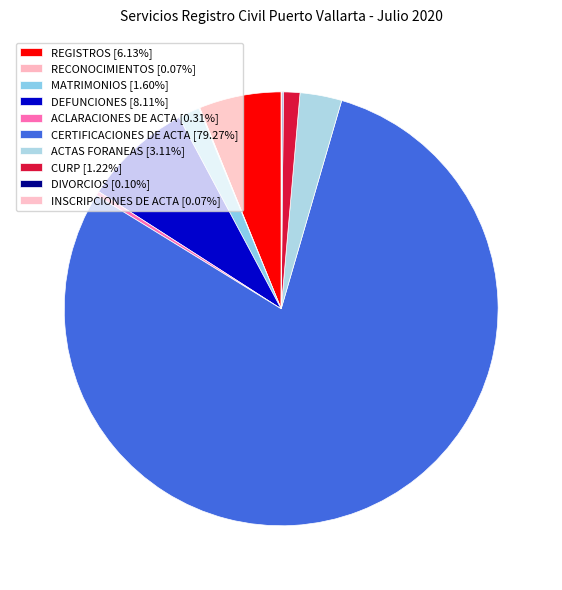

To the nearest percent, what is the combined percentage of REGISTROS and DIVORCIOS?

6%